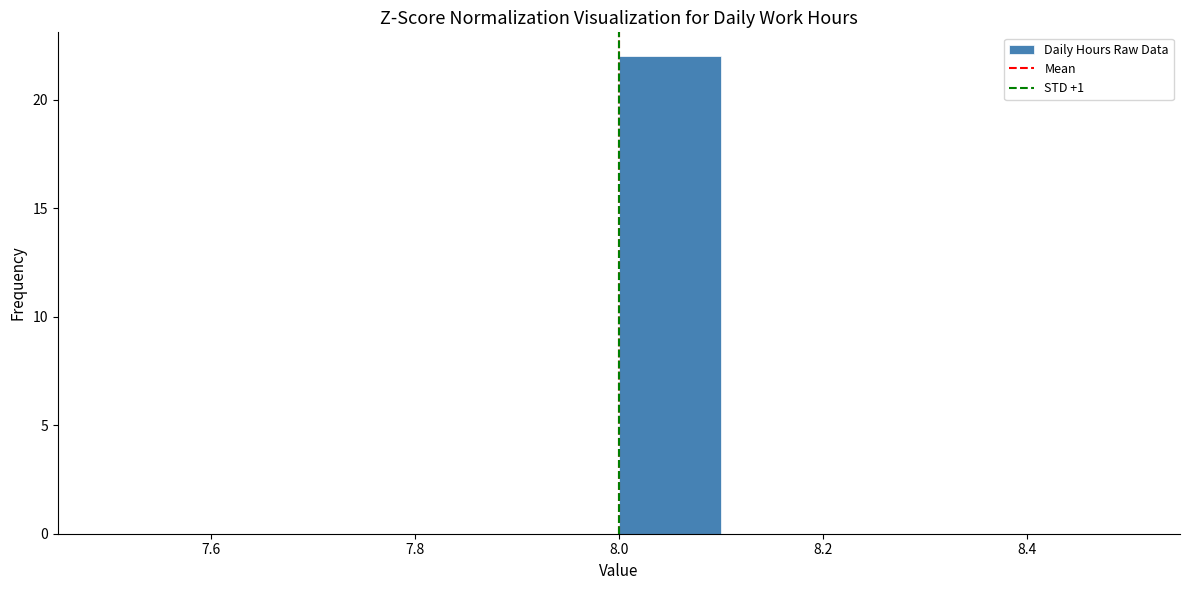

Reading left to right, transcribe this chart: for each bar, give the range it covers on the x-axis and its height. The values are not printed on the chart, so give them approximately, as read against the axis.

7.5 to 7.6: 0
7.6 to 7.7: 0
7.7 to 7.8: 0
7.8 to 7.9: 0
7.9 to 8.0: 0
8.0 to 8.1: 22
8.1 to 8.2: 0
8.2 to 8.3: 0
8.3 to 8.4: 0
8.4 to 8.5: 0